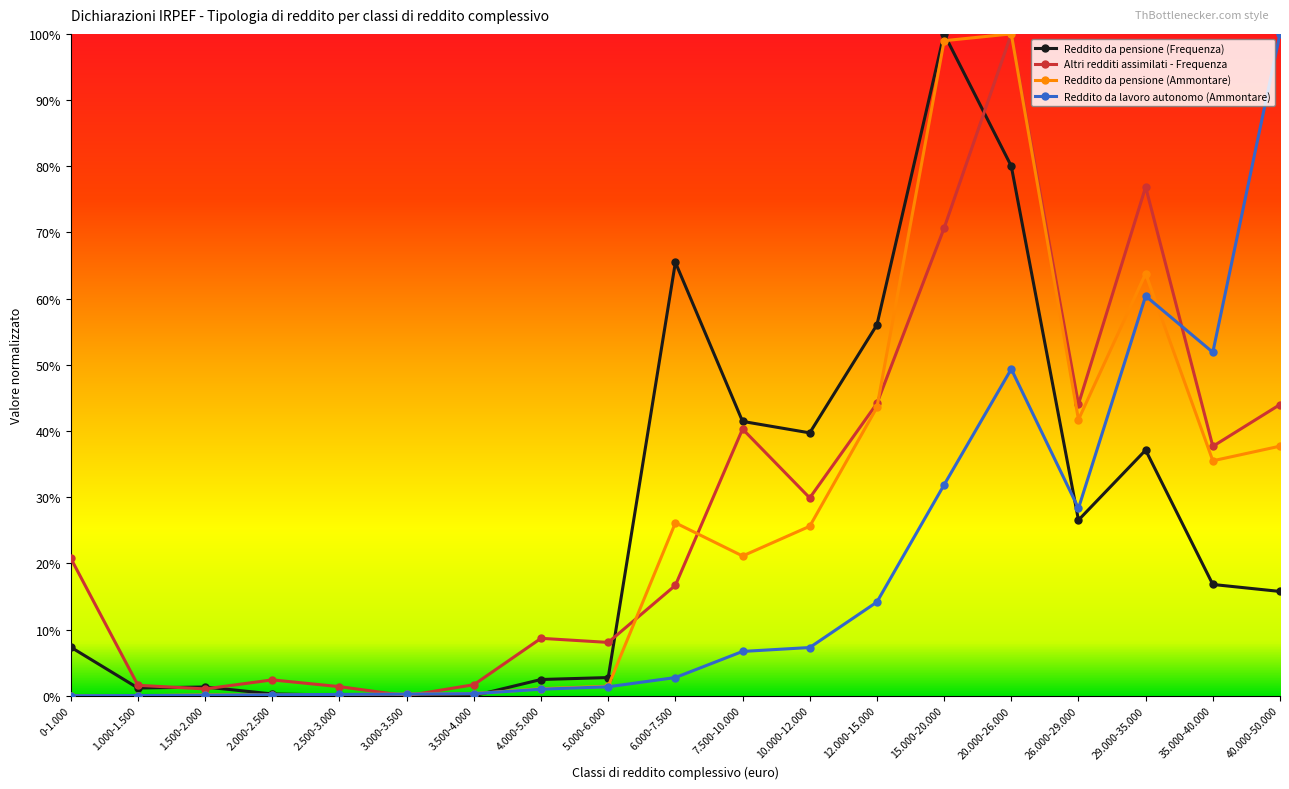

What is the label of the 7th point from the right?

12.000-15.000